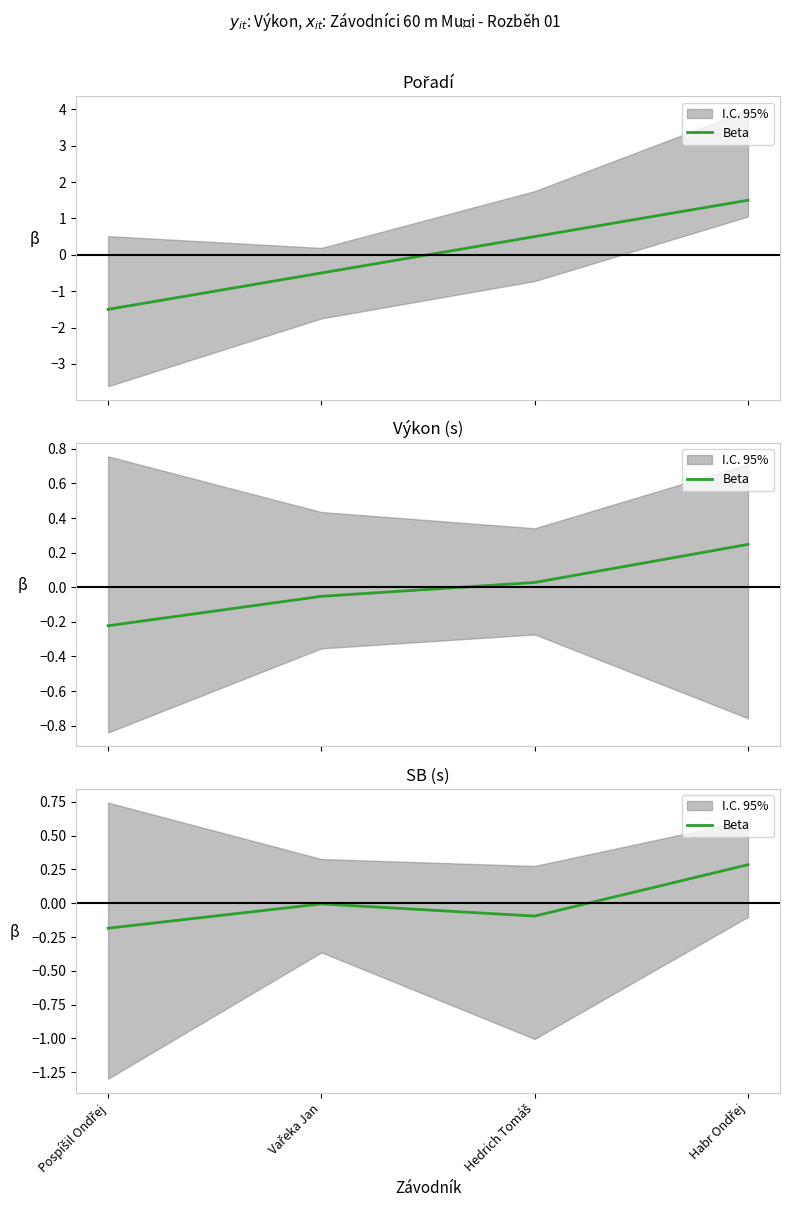

The value at Vařeka Jan is -0.0. True or false?

True